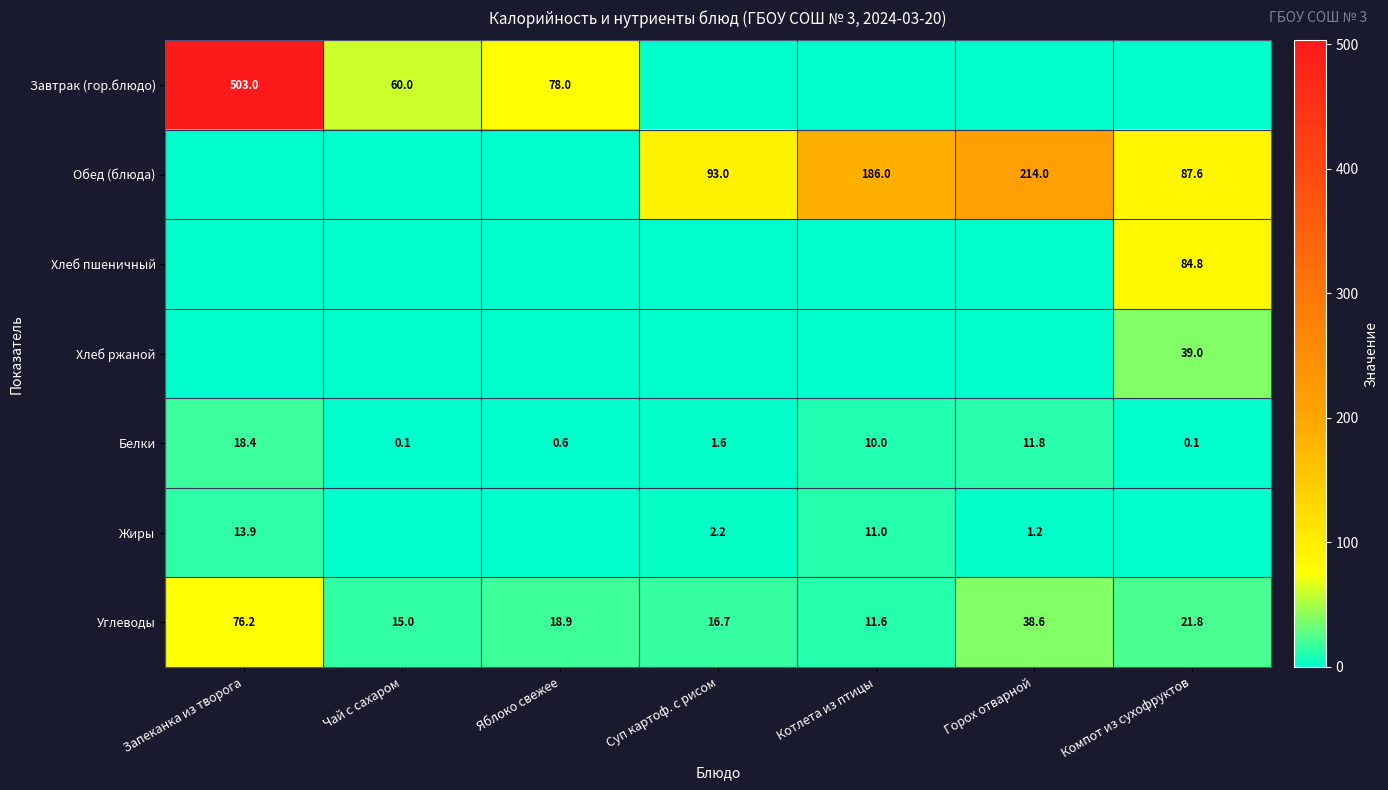

At which category is the sum across all series the highest?

Запеканка из творога